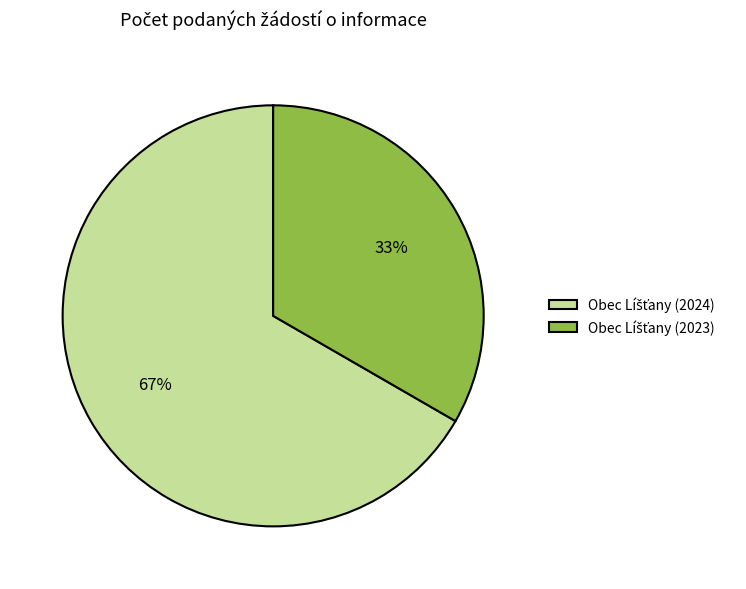

Is there a majority slice in this chart?

Yes